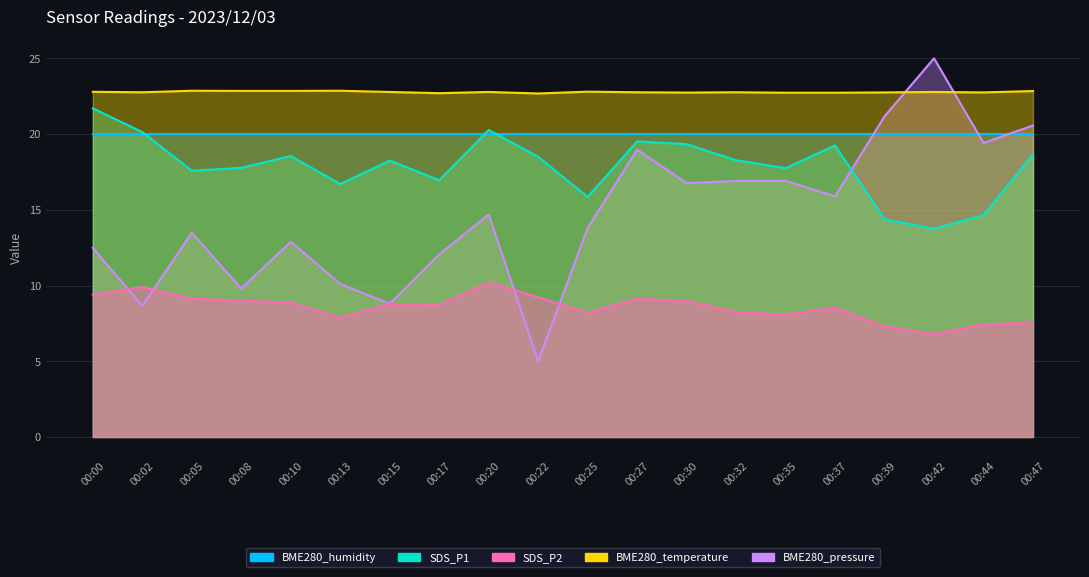

At how many categories does at least one series exceed 5?

20